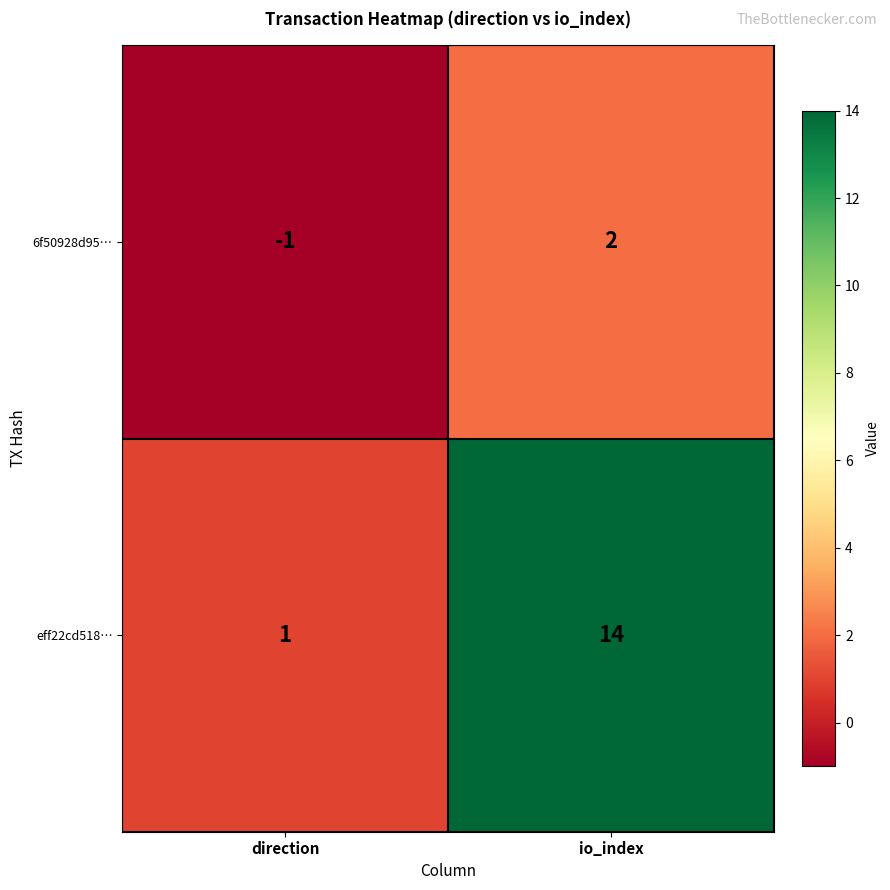

Which category has the lowest value across all series?

direction